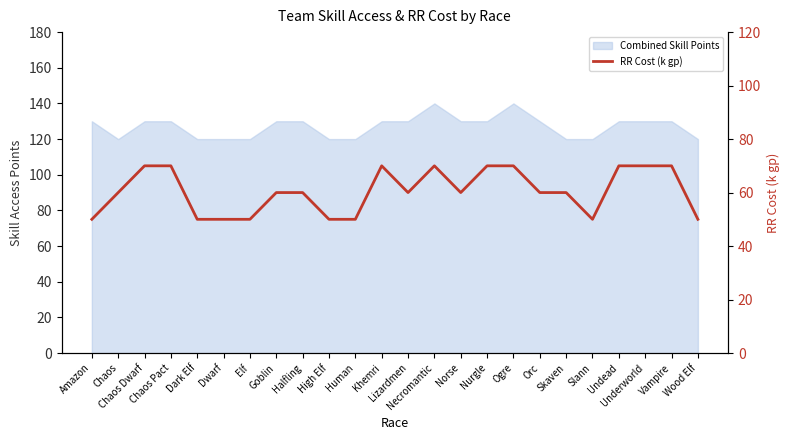

What is the label of the 20th point from the left?

Slann